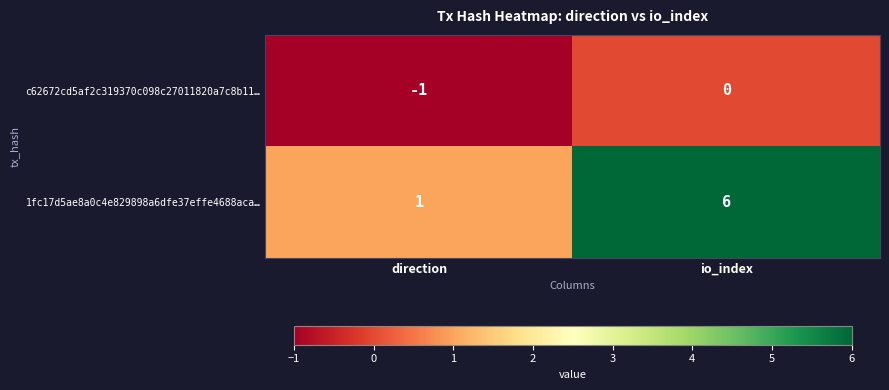

True or false: 1fc17d5ae8a0c4e829898a6dfe37effe4688aca… has a value of 1 at direction.

True